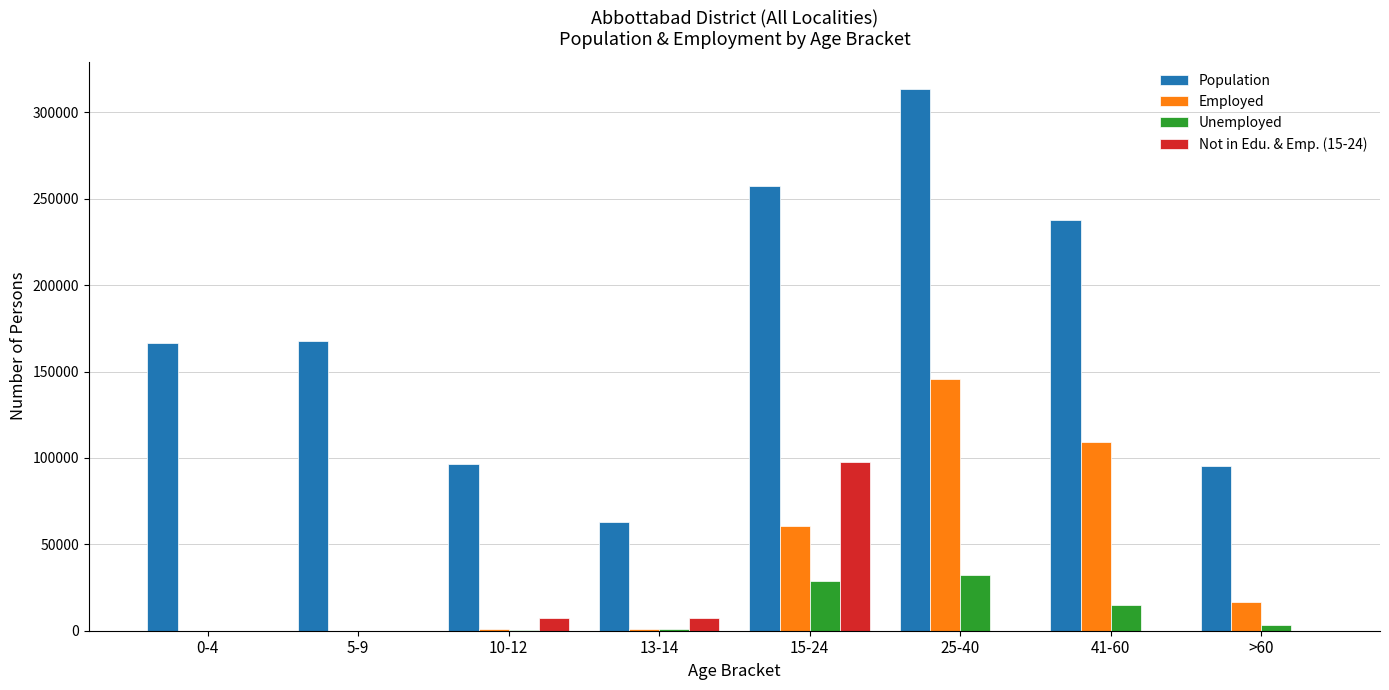

Between 13-14 and 25-40, which series saw the biggest shift?

Population